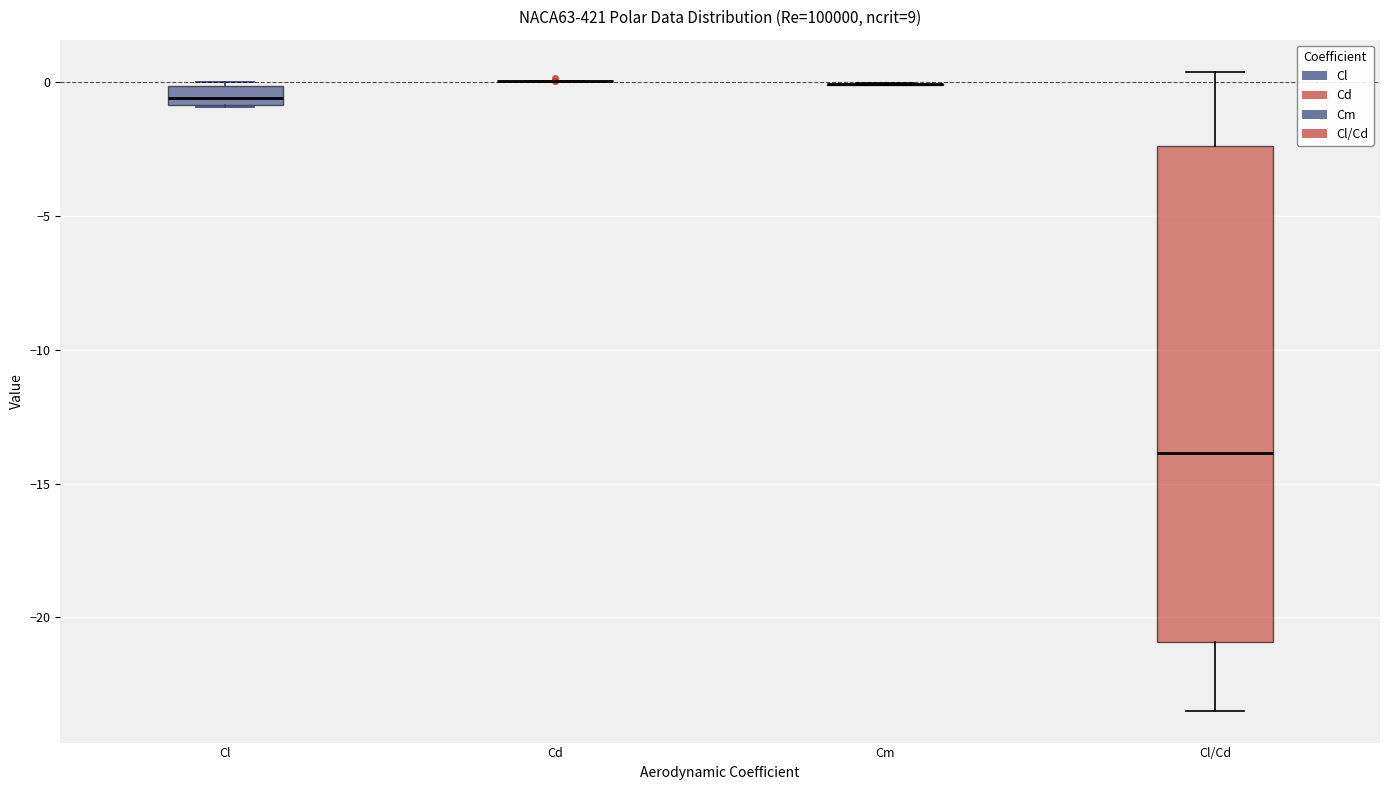

Which box is the tallest, from its lower edge to its upper edge?

Cl/Cd